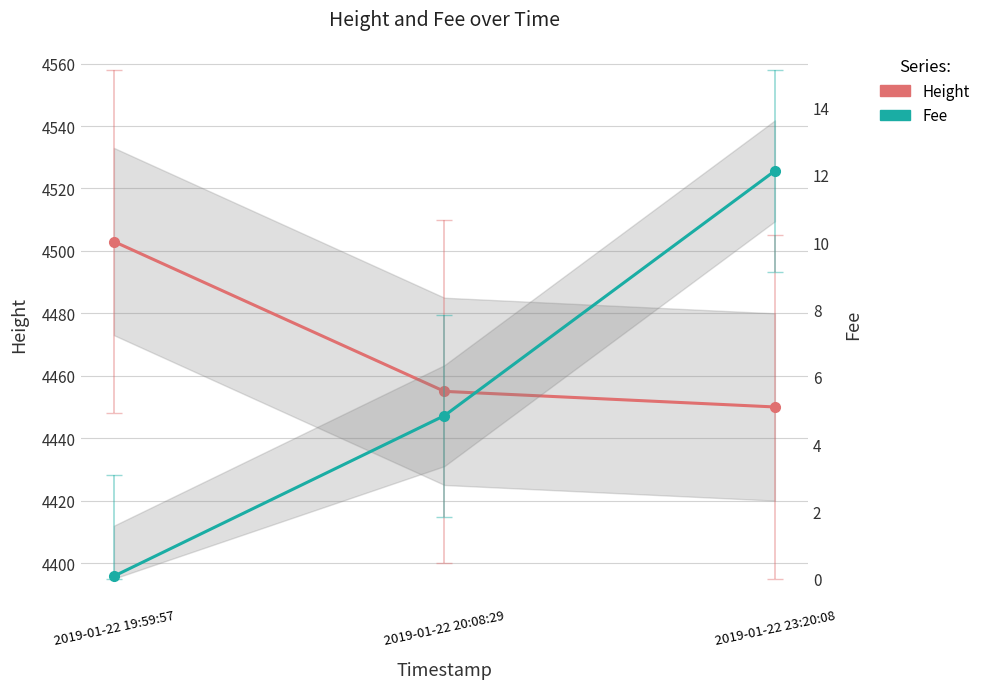

What is the difference between the maximum and minimum values in the Height series?

53.0